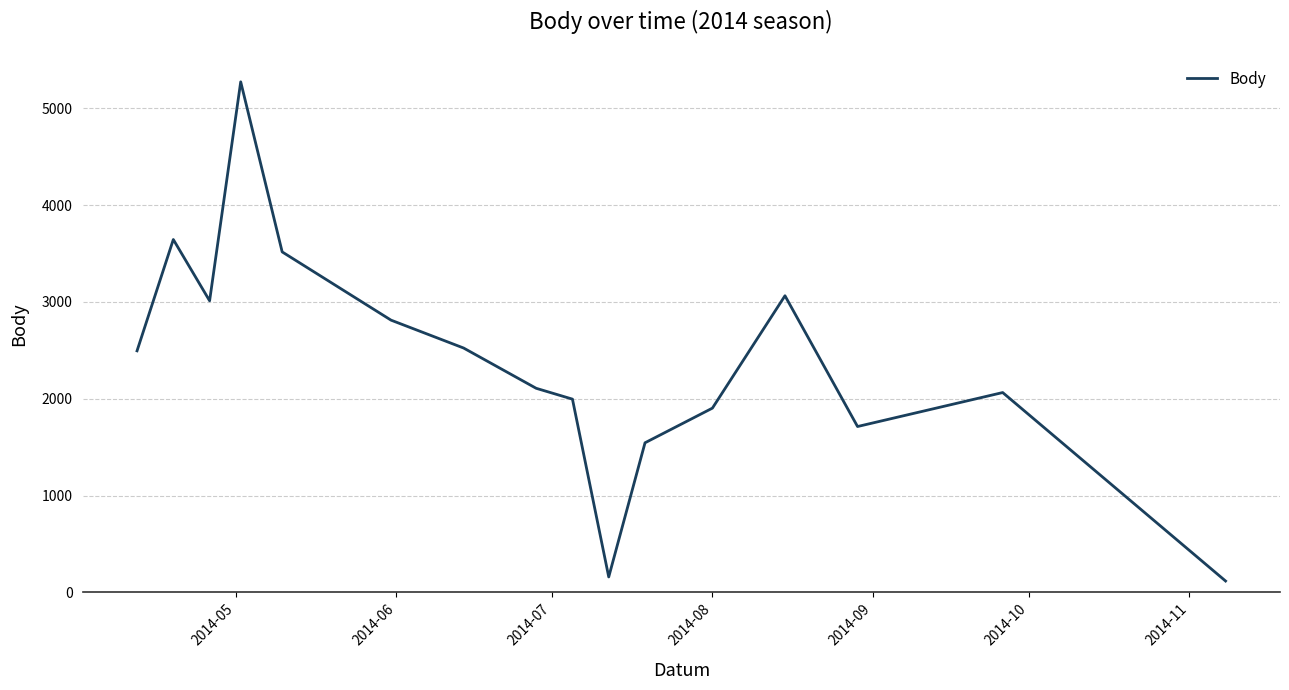

What is the smallest value displayed?

117